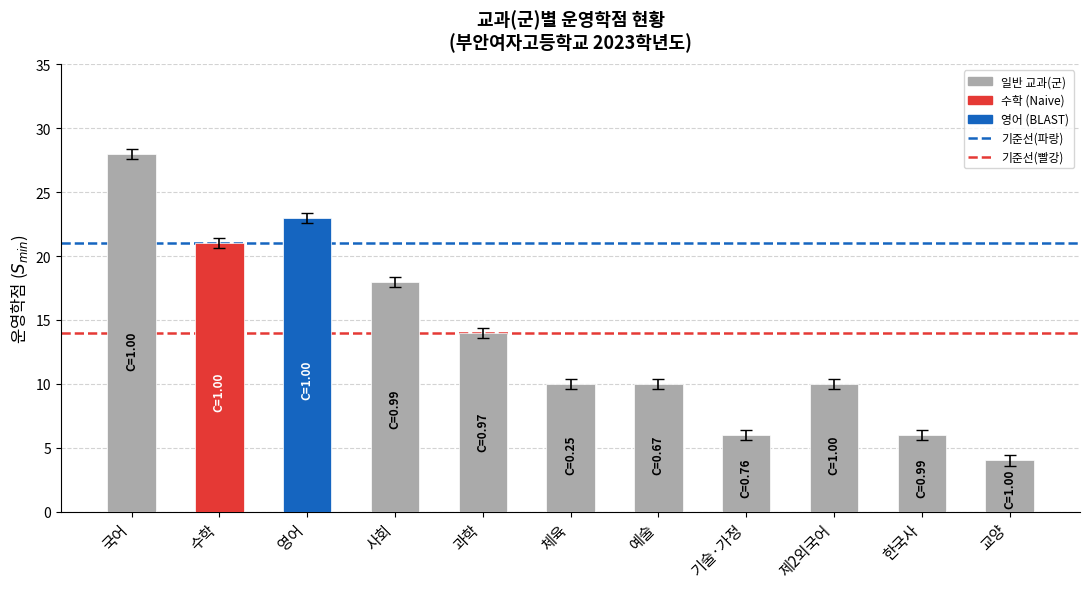

Reading right to left, extract all data points from this chart.

4	6	10	6	10	10	14	18	23	21	28